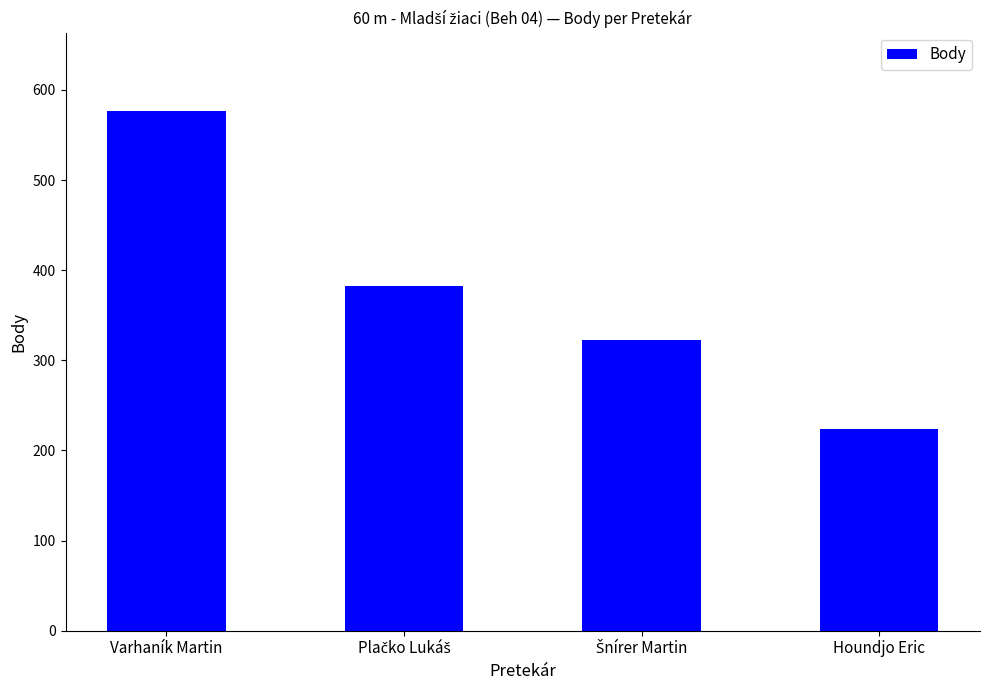

Does the chart contain stacked bars?

No